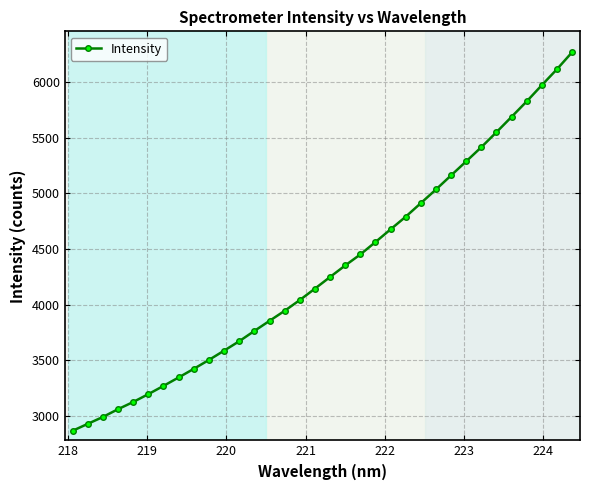

How many lines are shown in the chart?

1